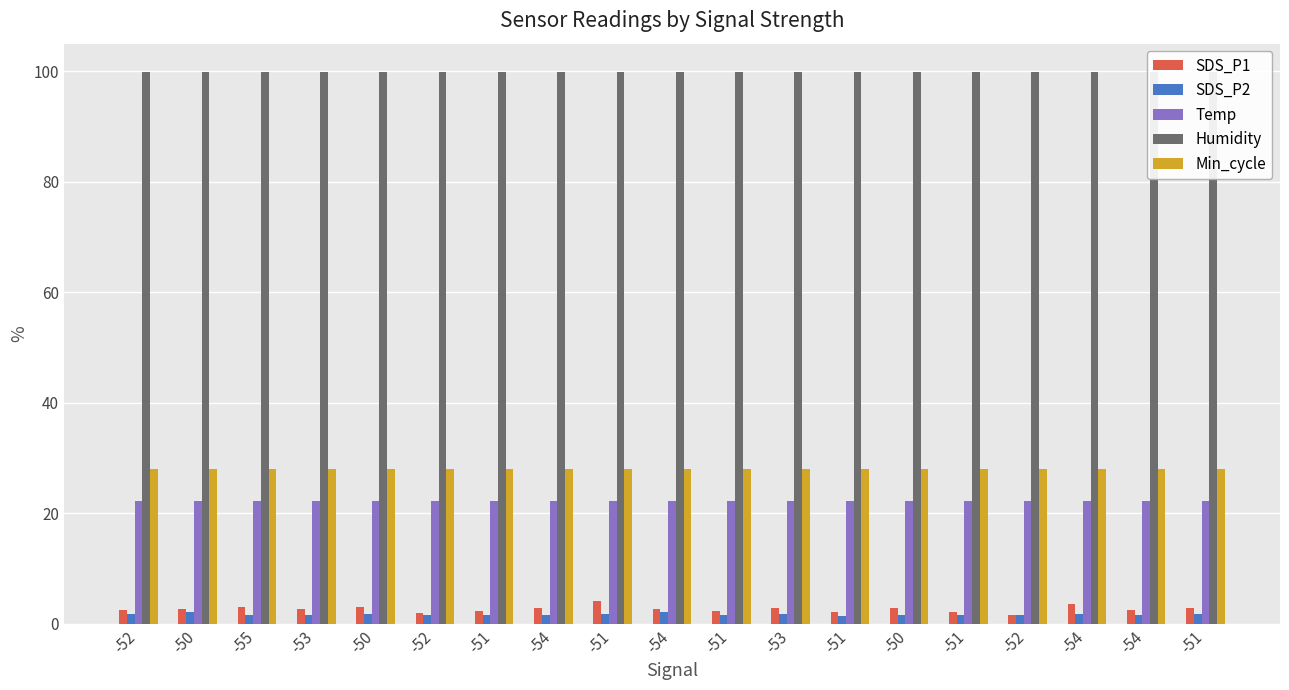

What is the label of the 6th bar from the right?

-50